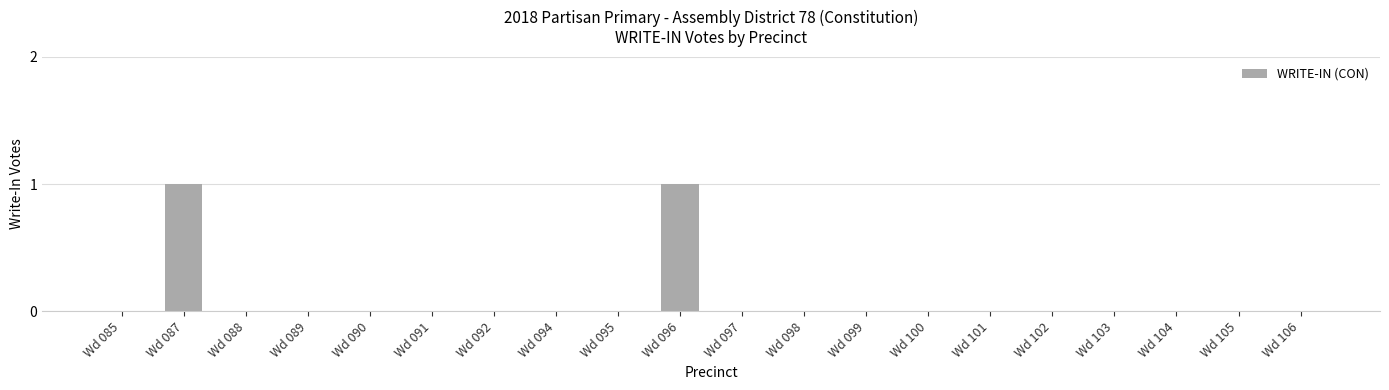

Reading left to right, what are all the values shown in this chart?

0	1	0	0	0	0	0	0	0	1	0	0	0	0	0	0	0	0	0	0